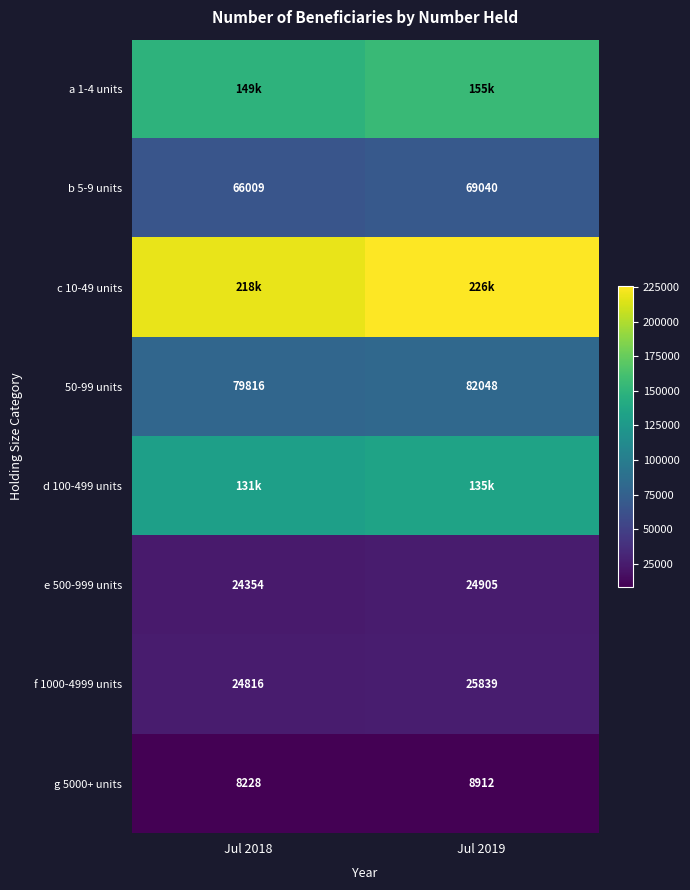

What is the sum of all g 5000+ units values?

17140